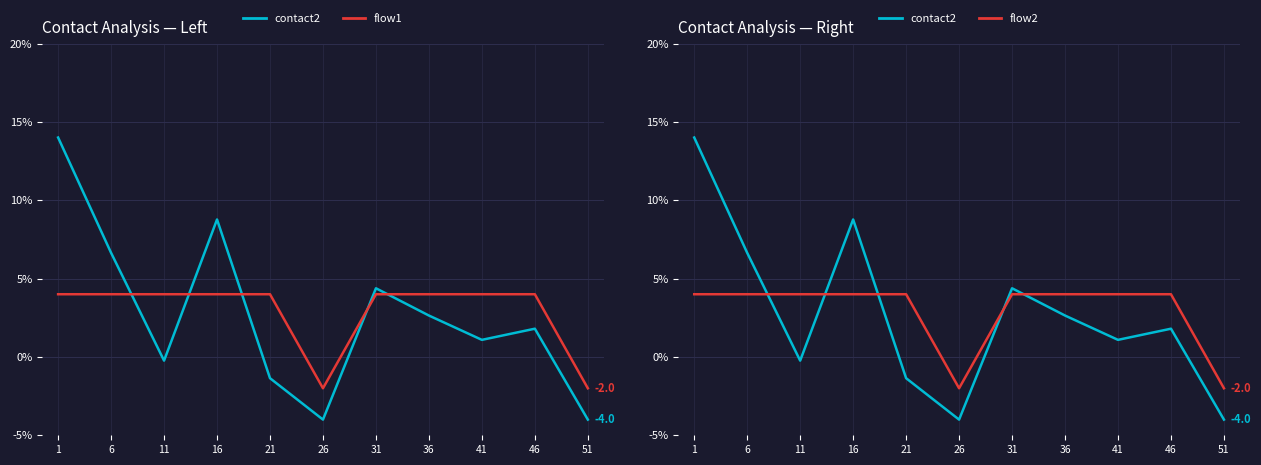

True or false: flow1 has a value of 7.1 at 41.

False